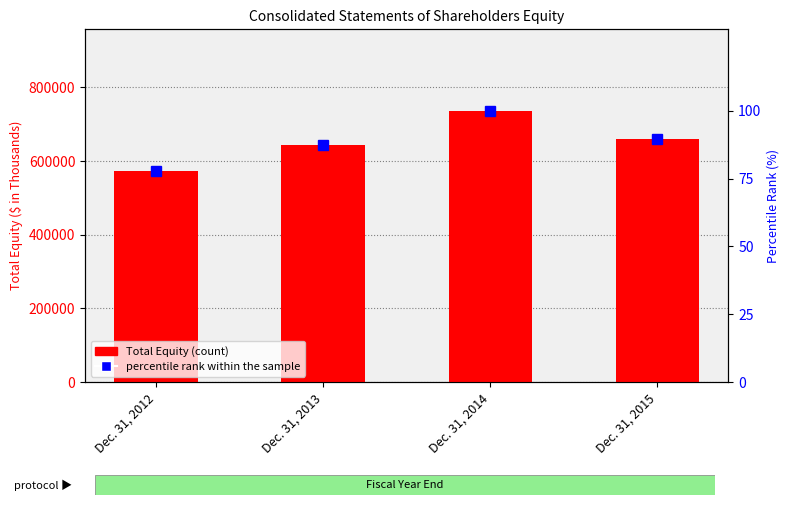

What is the maximum value for Percentile rank within the sample?

100.0